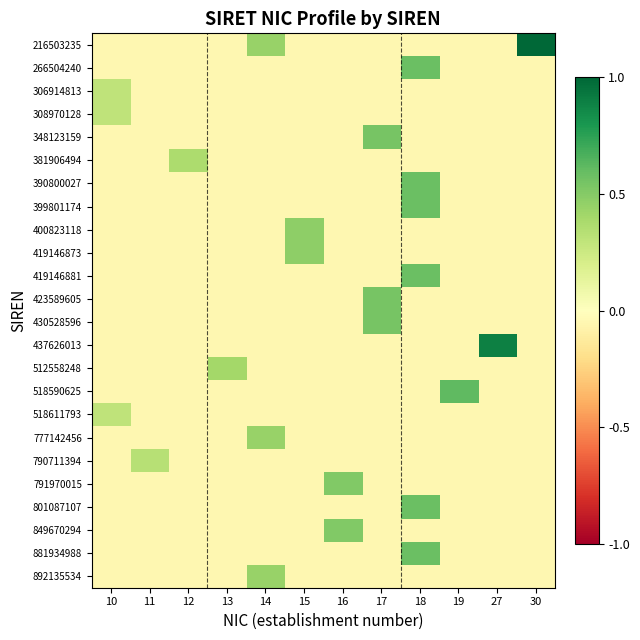

Between 30 and 11, which is larger?

30